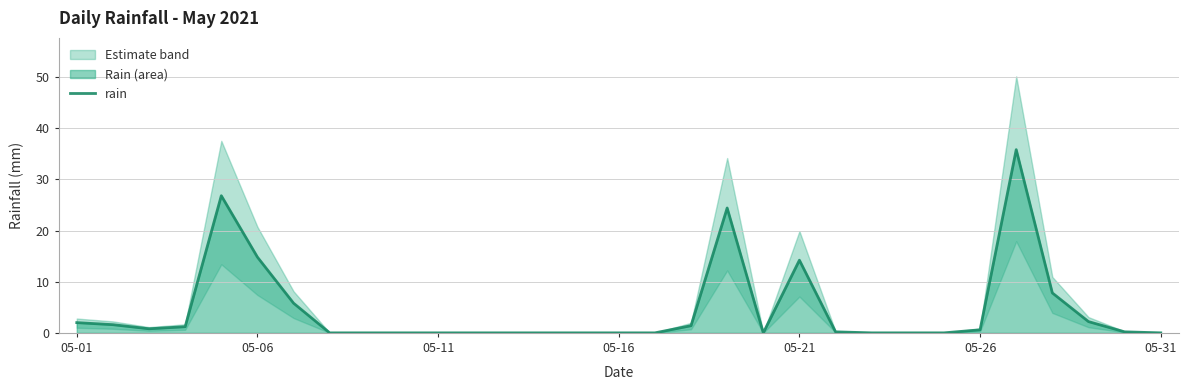

Does the chart have visible grid lines?

Yes